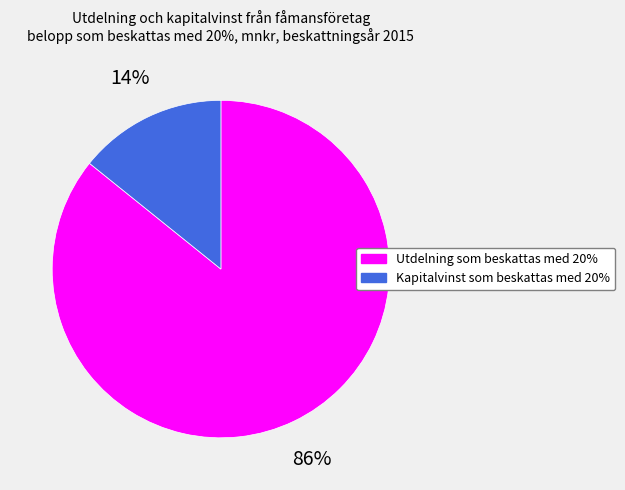

True or false: Utdelning som beskattas med 20% accounts for 73% of the total.

False